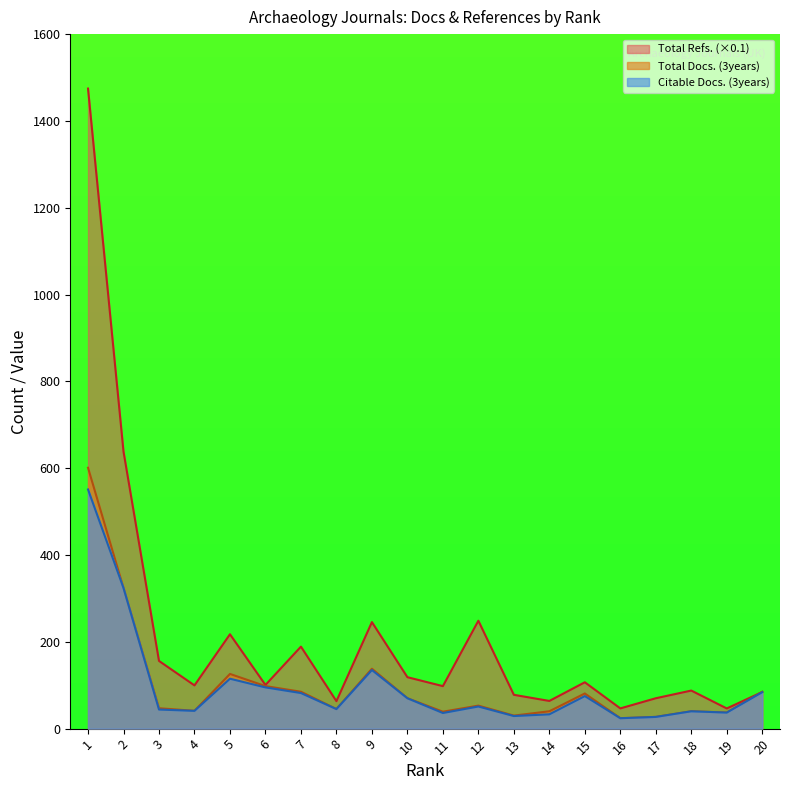

How many values in the Citable Docs. (3years) series exceed 51?

9